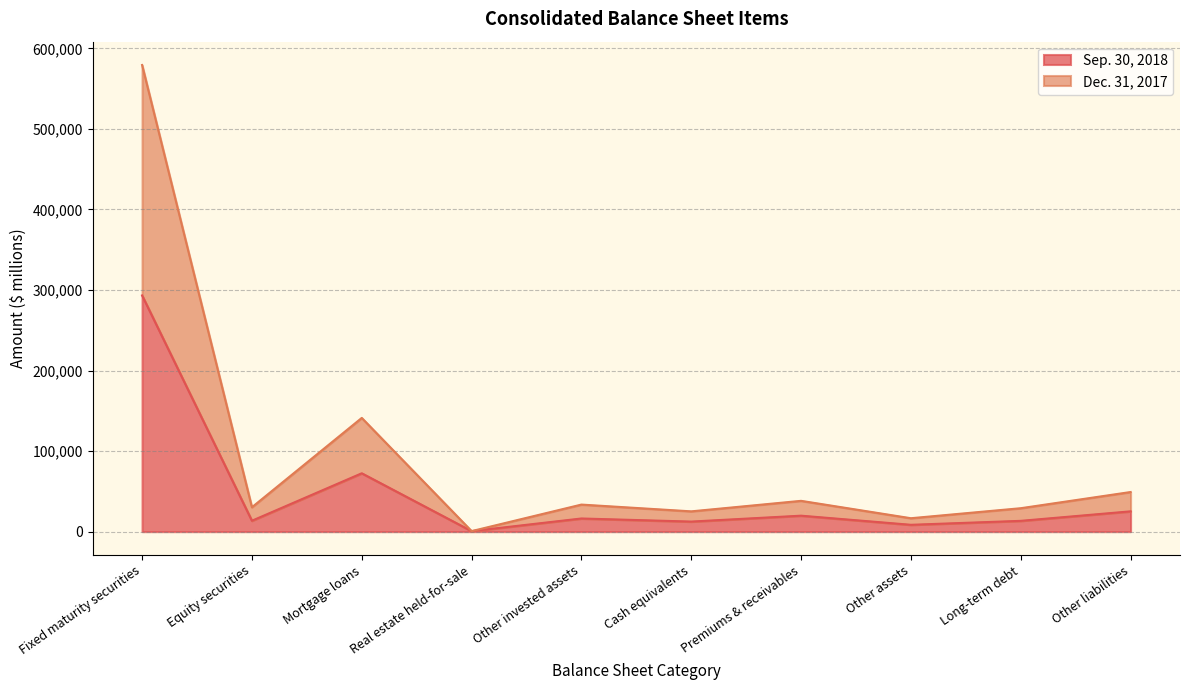

What is the difference between the maximum and second lowest values in the Sep. 30, 2018 series?

284775